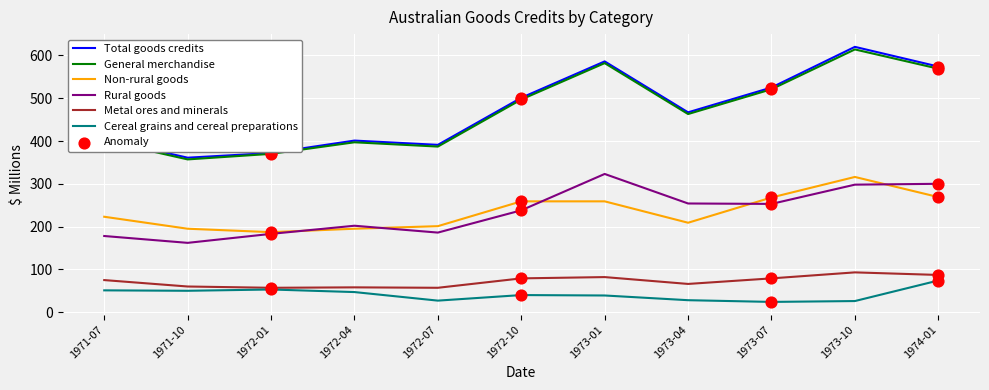

True or false: Rural goods and Cereal grains and cereal preparations cross at least once.

False